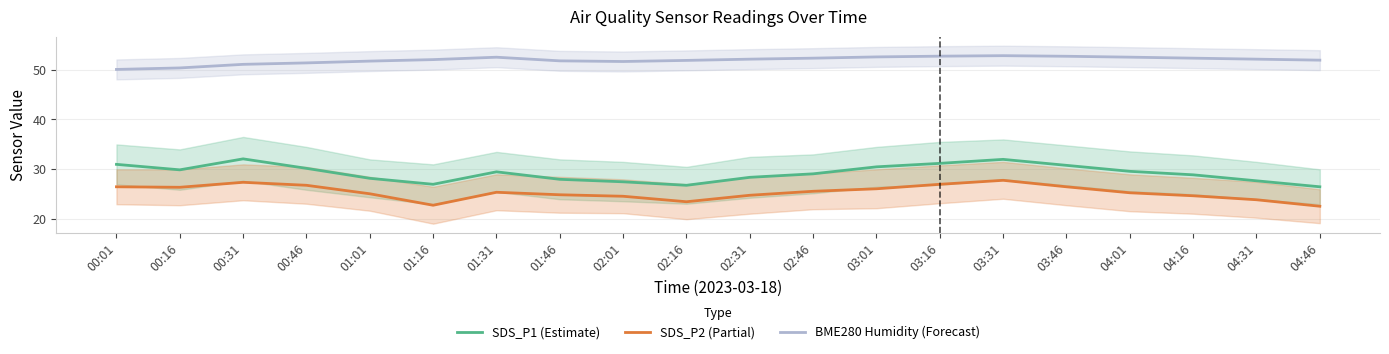

True or false: SDS_P2 (Partial) and BME280 Humidity (Forecast) intersect in this chart.

False